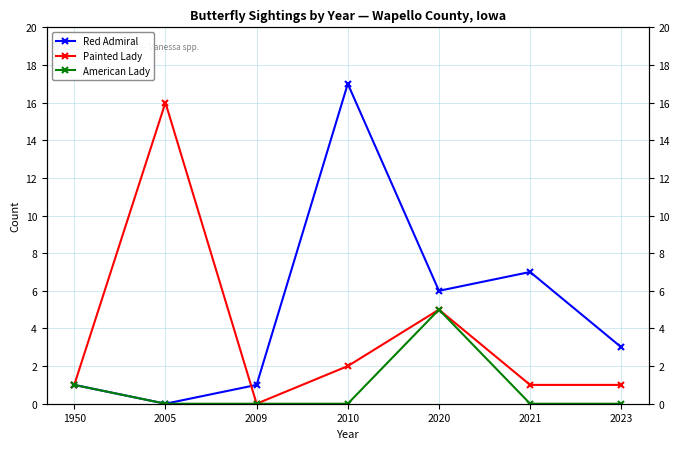

Reading left to right, transcribe all the data shown in this chart.

Red Admiral: 1950=1	2005=0	2009=1	2010=17	2020=6	2021=7	2023=3
Painted Lady: 1950=1	2005=16	2009=0	2010=2	2020=5	2021=1	2023=1
American Lady: 1950=1	2005=0	2009=0	2010=0	2020=5	2021=0	2023=0